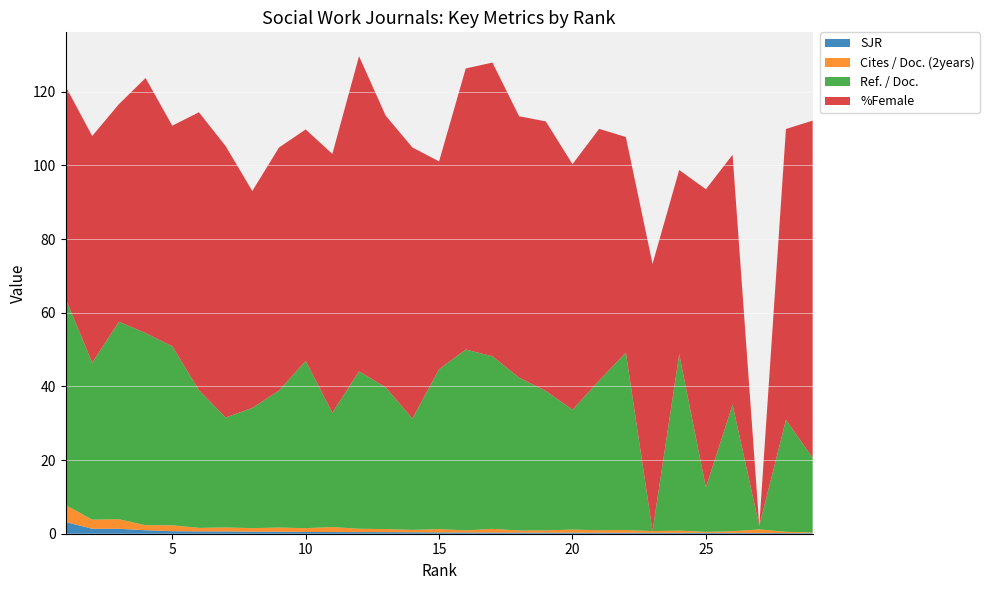

Reading left to right, transcribe all the data shown in this chart.

SJR: 3.2	1.3	1.3	0.9	0.7	0.6	0.6	0.6	0.5	0.5	0.5	0.4	0.4	0.4	0.4	0.3	0.3	0.3	0.3	0.3	0.3	0.3	0.2	0.2	0.2	0.2	0.2	0.2	0.1
Cites / Doc. (2years): 4.6	2.5	2.6	1.4	1.6	0.9	1.1	1.0	1.1	1.0	1.4	0.9	0.8	0.6	0.9	0.6	1.0	0.6	0.6	0.8	0.7	0.7	0.5	0.6	0.3	0.5	0.9	0.3	0.2
Ref. / Doc.: 56.0	42.6	53.6	52.2	48.6	37.4	29.9	32.6	37.2	45.4	31.0	42.7	38.5	30.2	43.4	49.1	46.8	41.5	37.8	32.5	40.6	48.2	0.0	47.9	12.1	34.3	0.9	30.4	20.3
%Female: 57.6	61.5	59.1	69.2	59.9	75.5	73.7	58.9	66.0	62.8	70.3	85.5	73.8	73.6	56.4	76.3	79.7	71.0	73.2	66.7	68.3	58.5	72.5	50.0	81.0	67.9	0.0	79.0	91.5